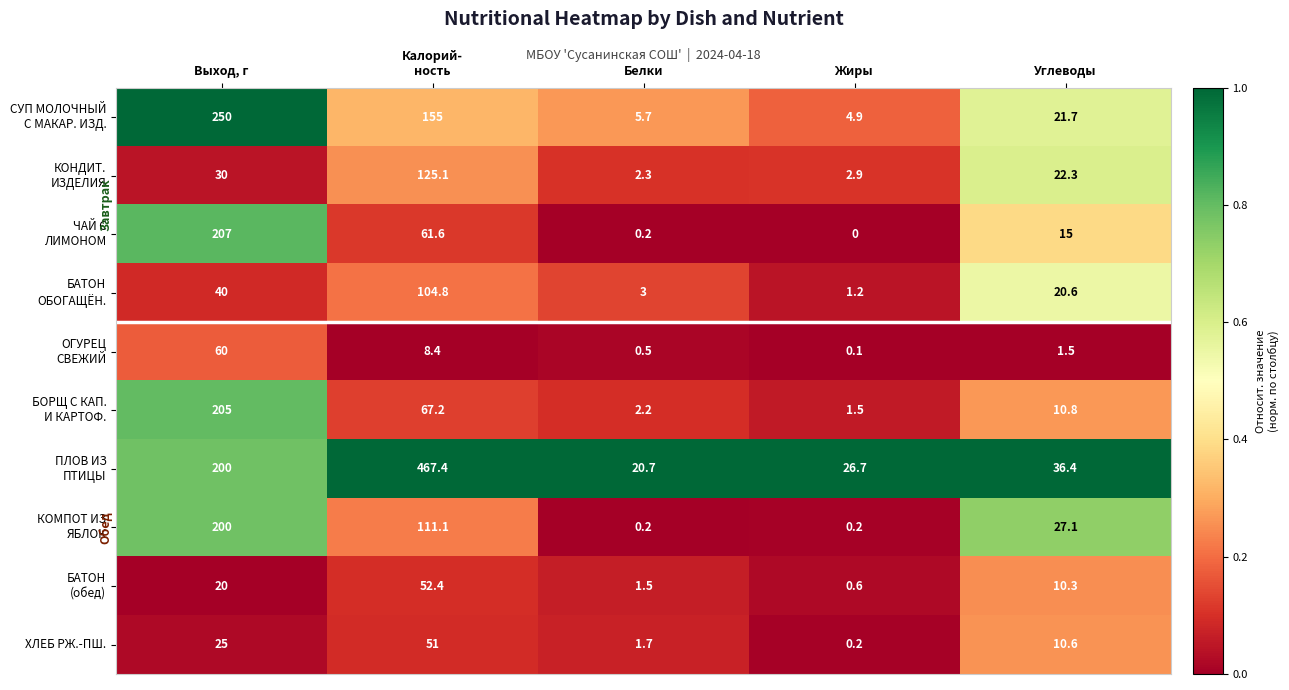

What is the difference between the highest and lowest values at Выход, г?

230.0